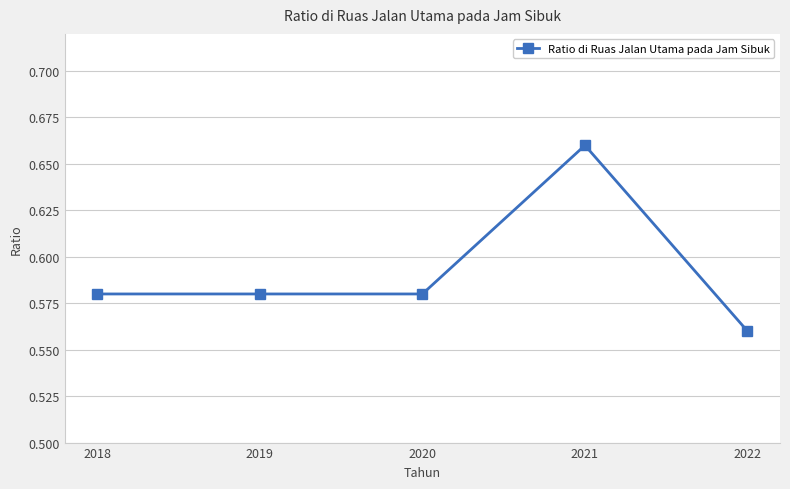

How many categories are shown in the chart?

5